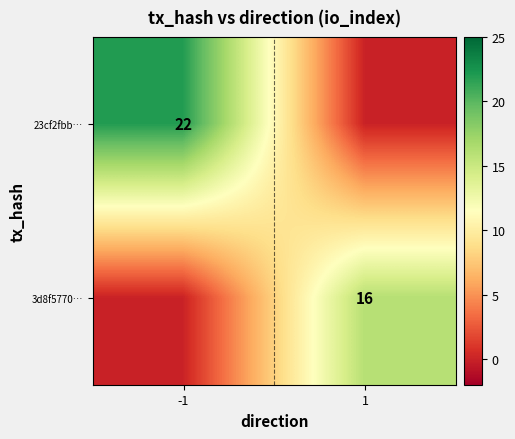

True or false: 23cf2fbb… has a value of 22 at -1.

True